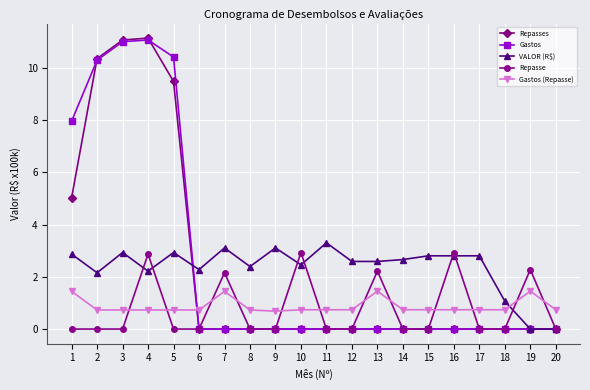

At which label does VALOR (R$) reach its peak?

11